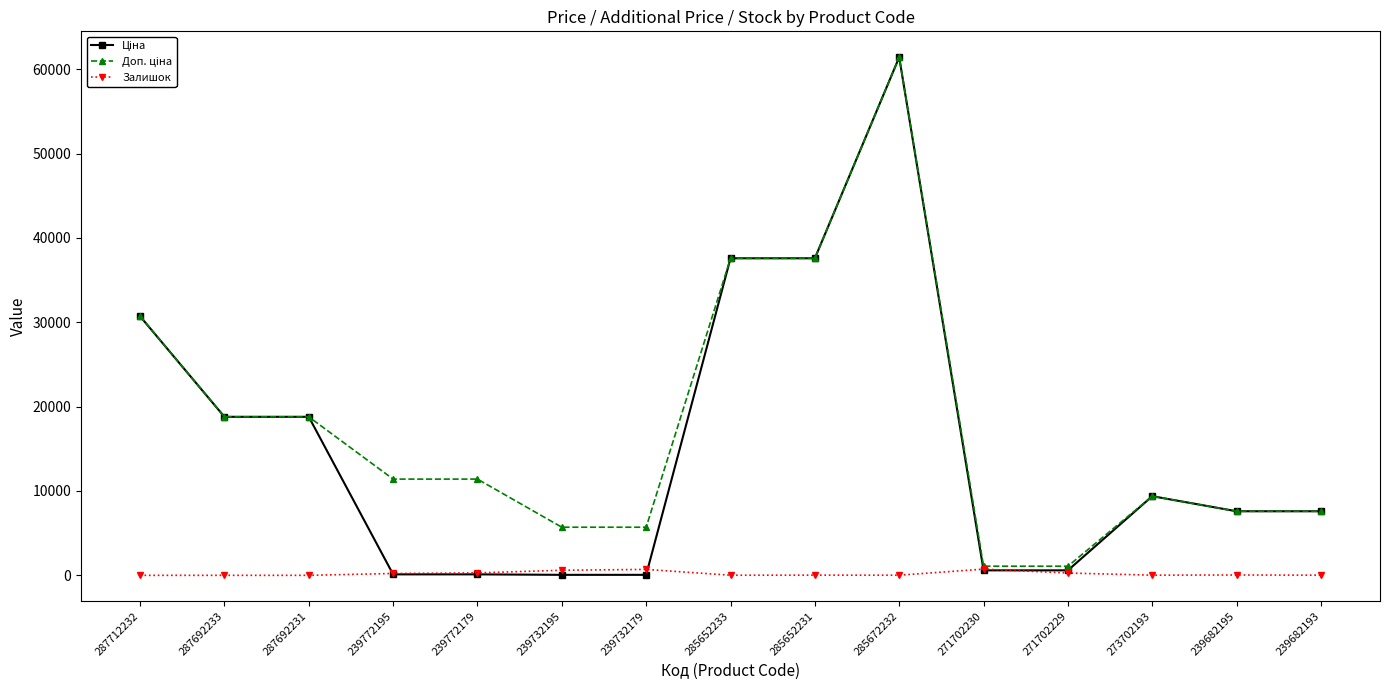

What is the greatest value displayed?

61434.3